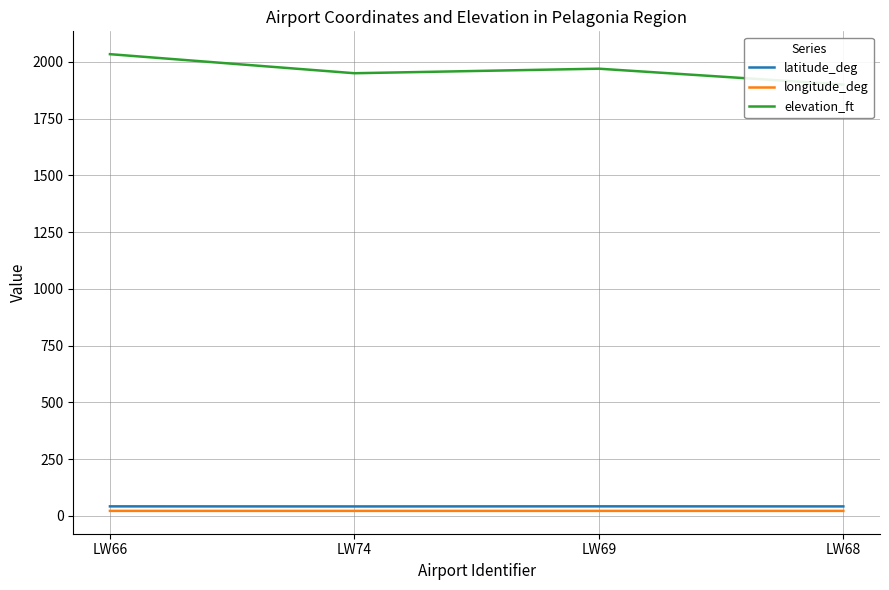

At how many categories does at least one series exceed 1647?

4